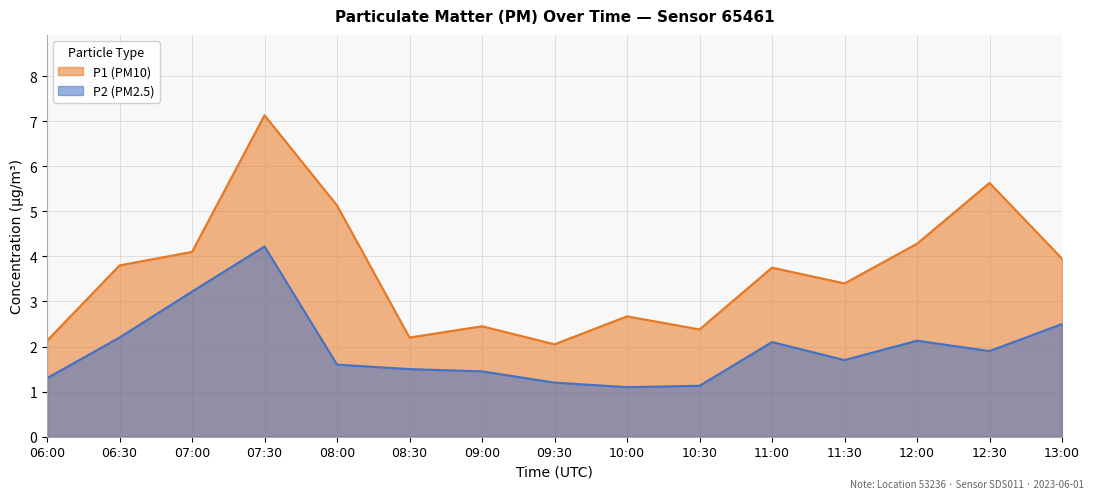

What is the sum of the P1 values at 09:30 and 12:00?

6.3